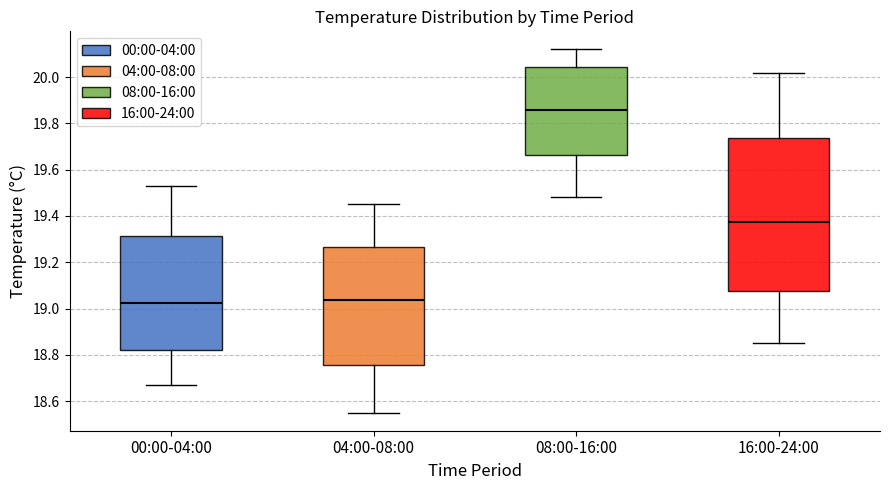

Reading left to right, read every box against the y-axis: the position of its median line, the range the box covers, and the ends of its whiskers. The values are not printed on the chart, so give them approximately, as read against the axis.

00:00-04:00: median 19.02, box 18.82 to 19.32, whiskers 18.68 to 19.54
04:00-08:00: median 19.04, box 18.76 to 19.26, whiskers 18.56 to 19.46
08:00-16:00: median 19.86, box 19.66 to 20.04, whiskers 19.48 to 20.12
16:00-24:00: median 19.38, box 19.08 to 19.74, whiskers 18.86 to 20.02